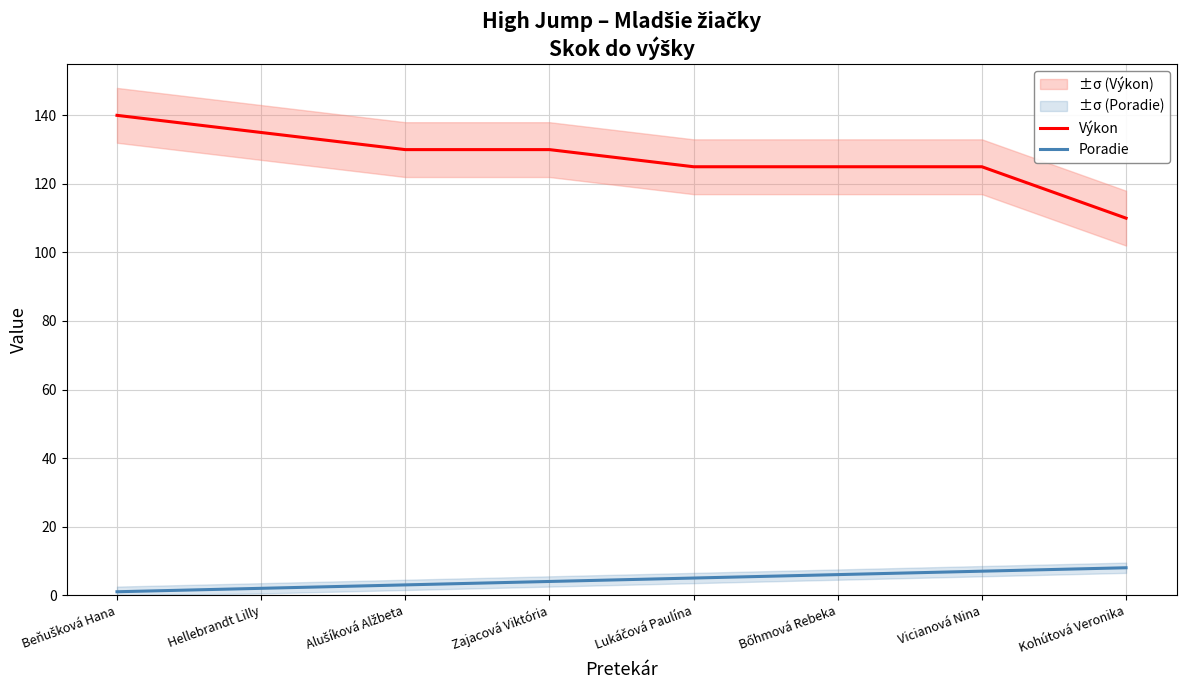

What position from the left is Vicianová Nina?

7